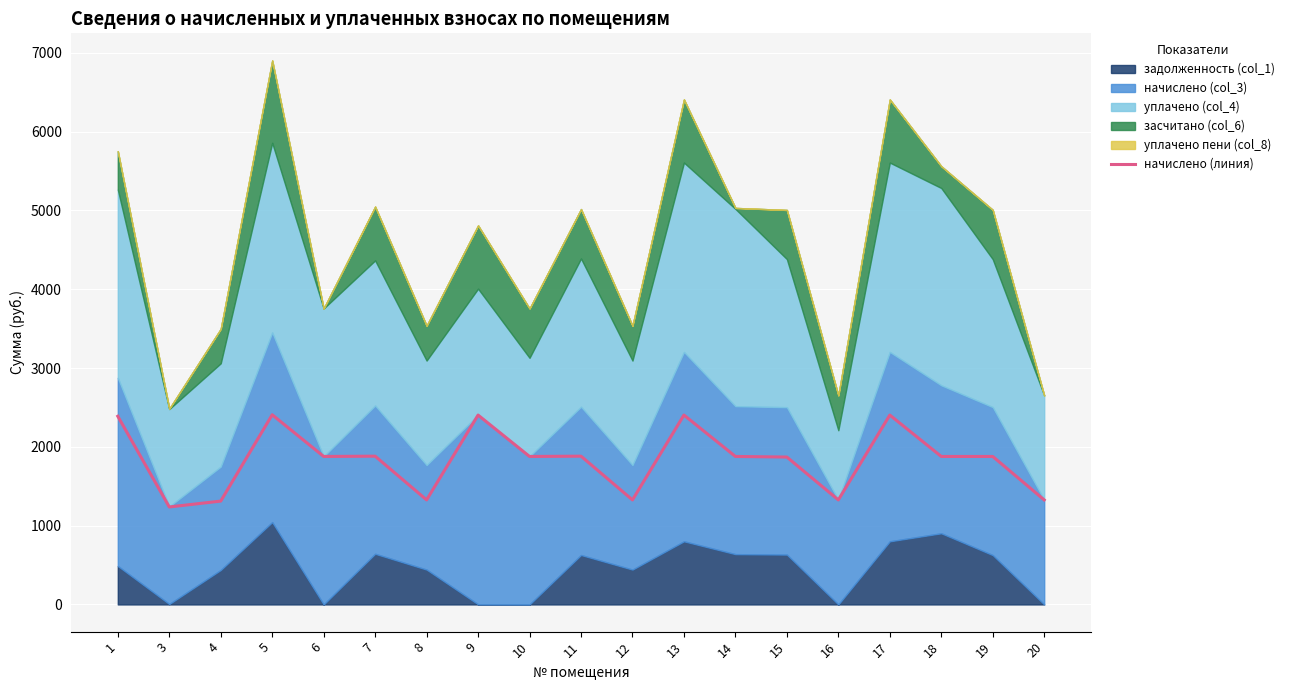

At which category does the data reach its first local peak?

5